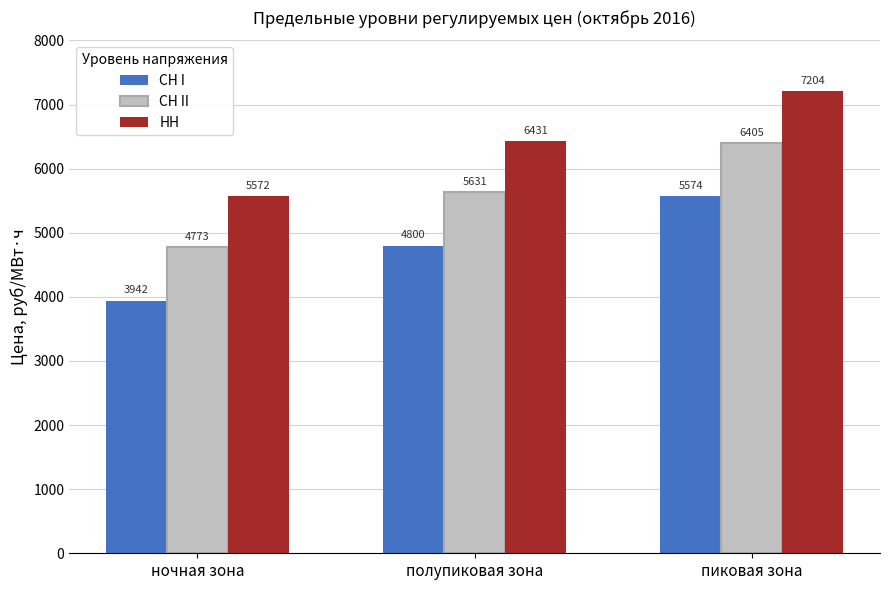

What is the value of the СН II bar at the 1st from the left?

4773.2